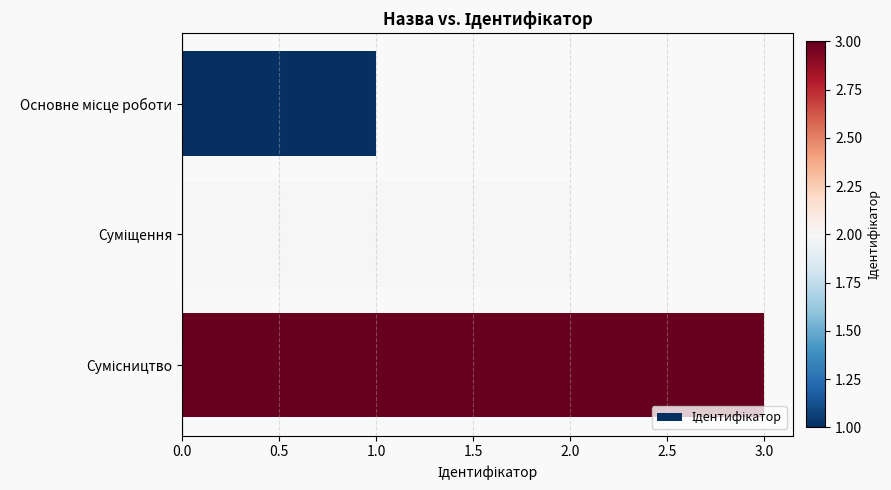

What is the greatest value displayed?

3